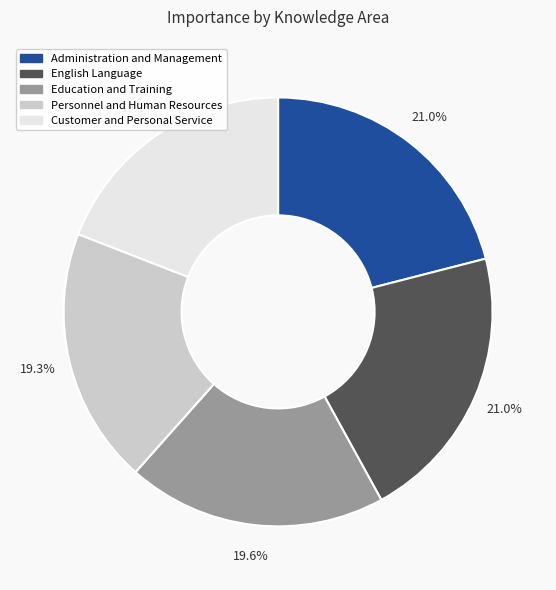

What percentage is the Education and Training slice, to the nearest percent?

20%